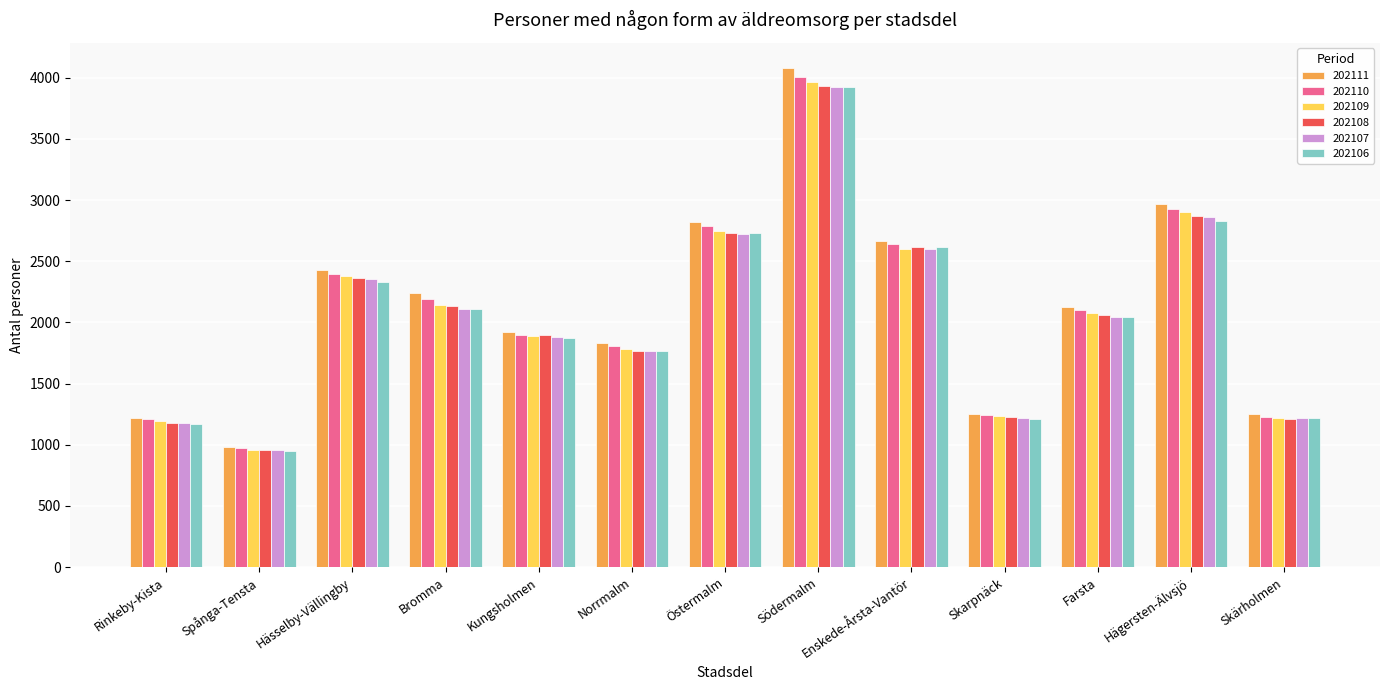

Which category has the highest value in the 202107 series?

Södermalm